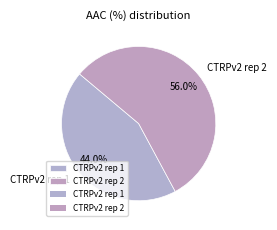

What percentage is the CTRPv2 rep 2 slice, to the nearest percent?

56%